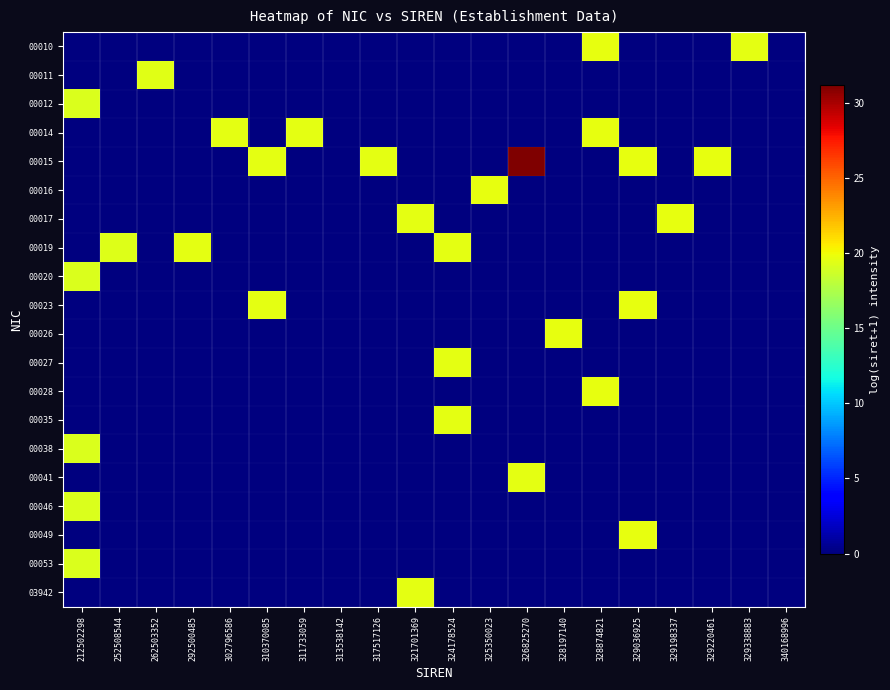

How many distinct data groups are displayed?

20